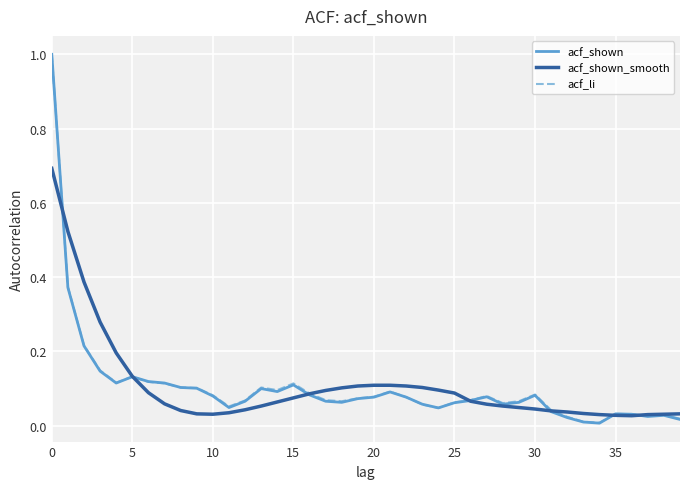

Is this an area chart (filled region under the line)?

No